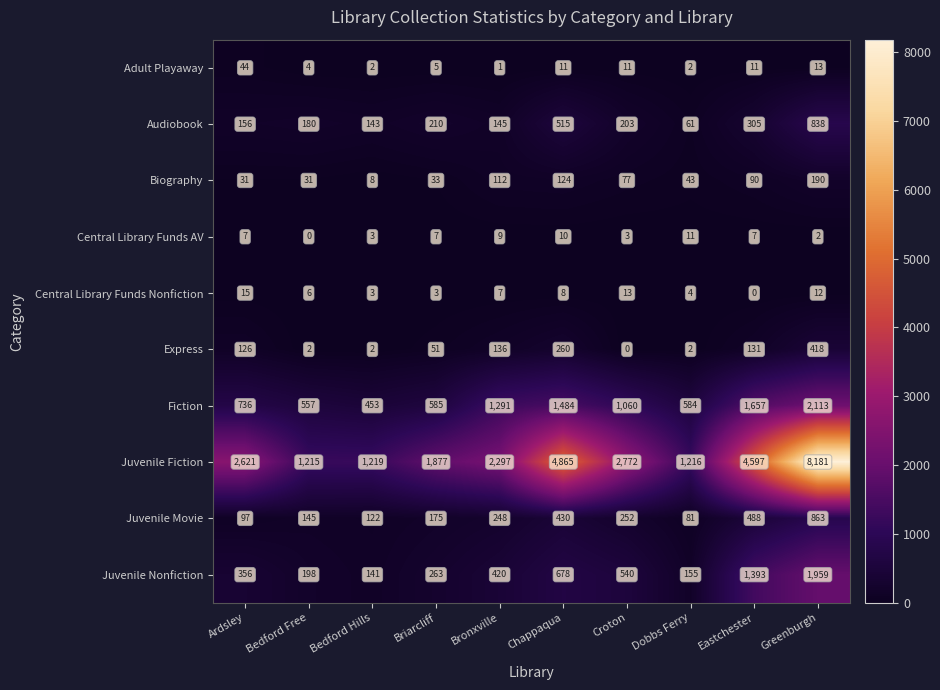

How many values in Central Library Funds AV are above zero?

9